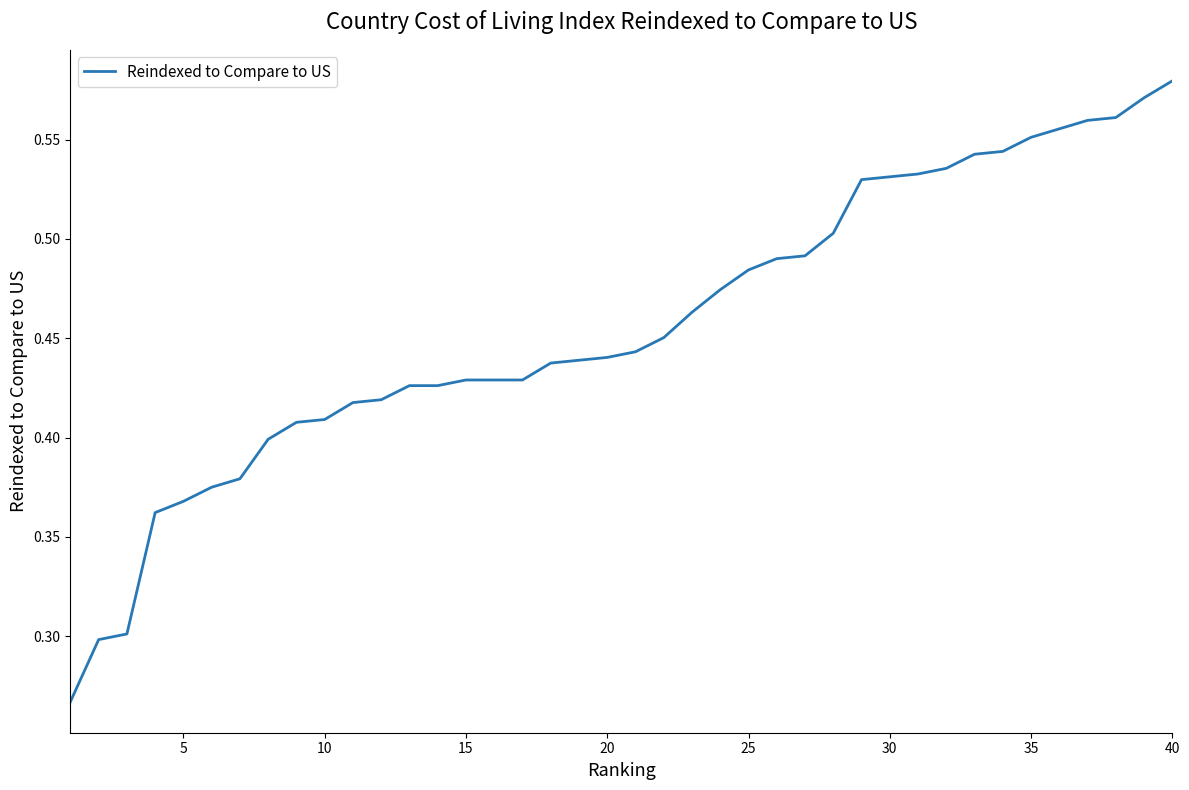

Which category has the highest value across all series?

40